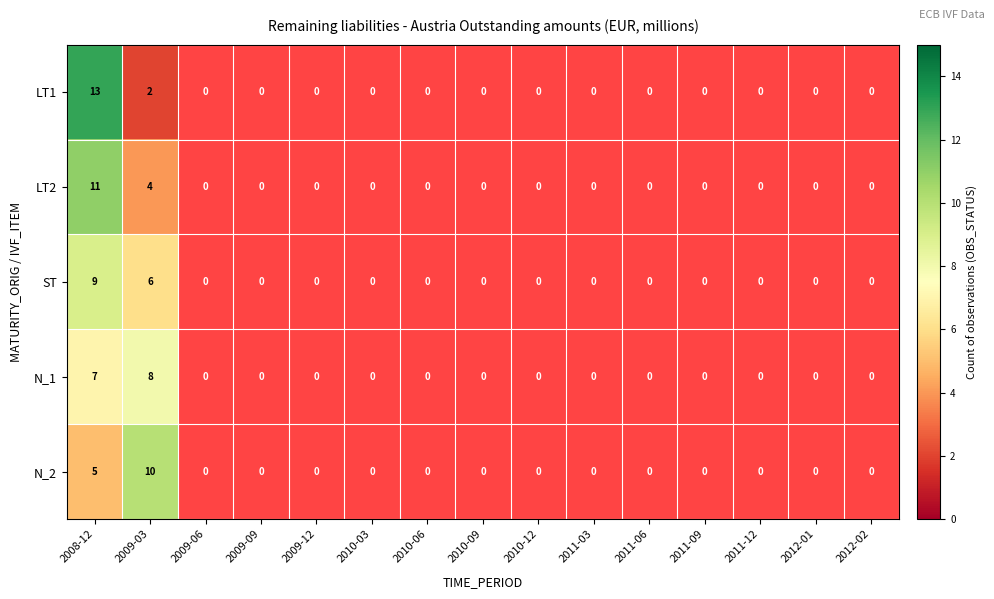

The ST series shows 6.0 at 2009-03. True or false?

True